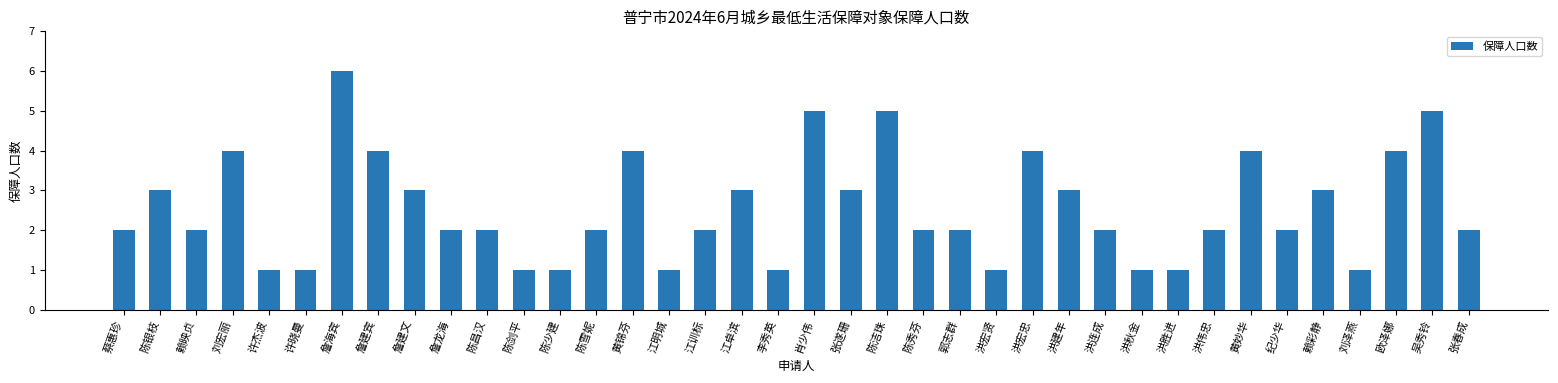

Which label corresponds to the largest value in the chart?

詹海宾